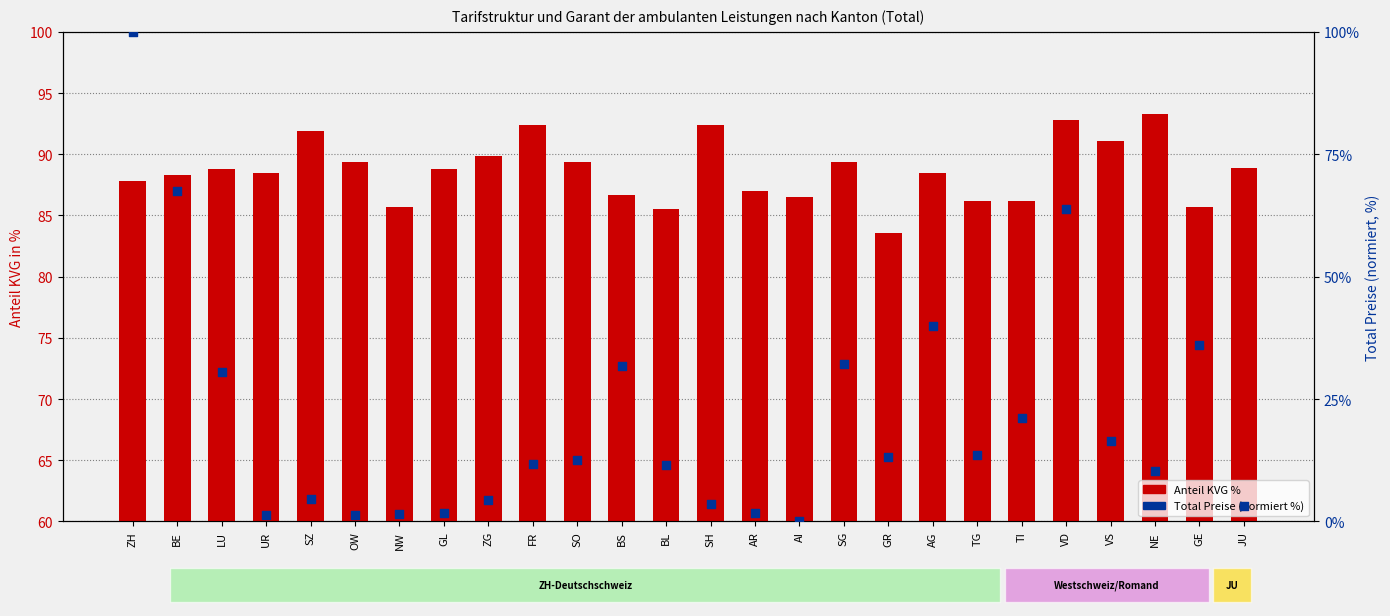

What is the total value across all series at UR?

89.8